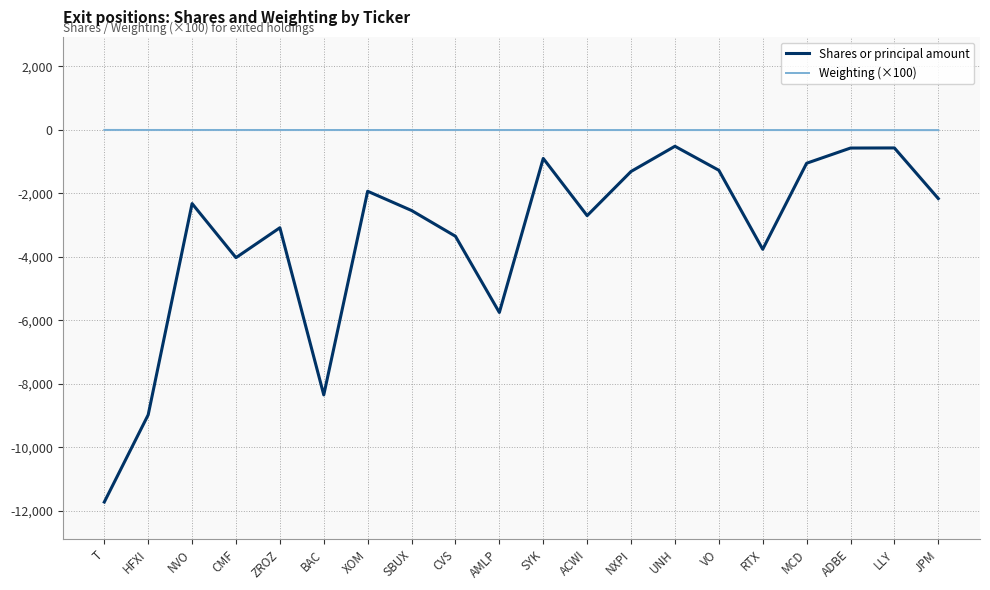

What are all the series names shown in the legend?

Shares or principal amount, Weighting (×100)